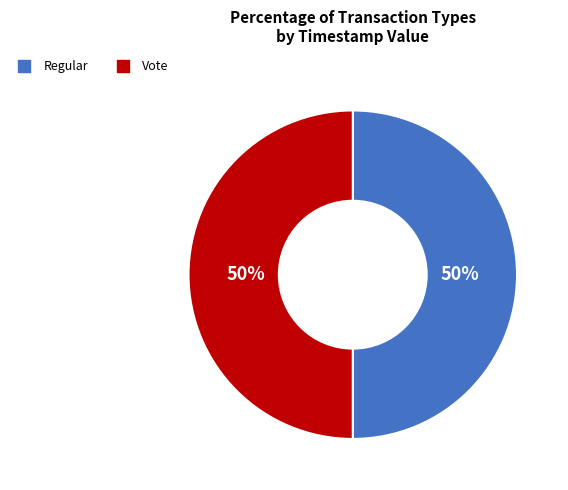

The Regular slice represents 50% of the pie. True or false?

True